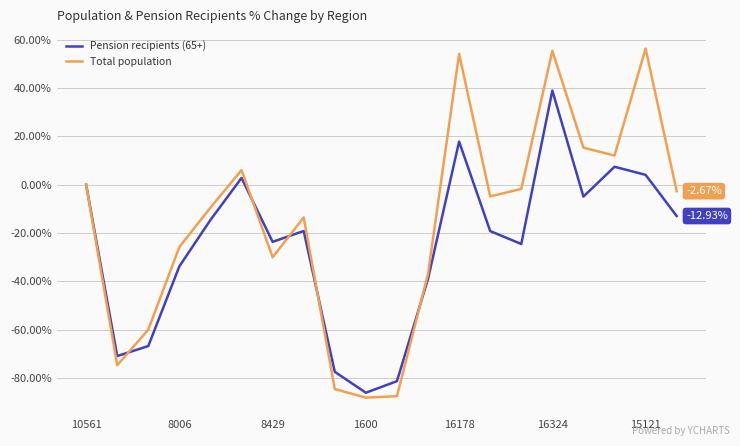

What is the lowest value of the Total population series?

-88.0